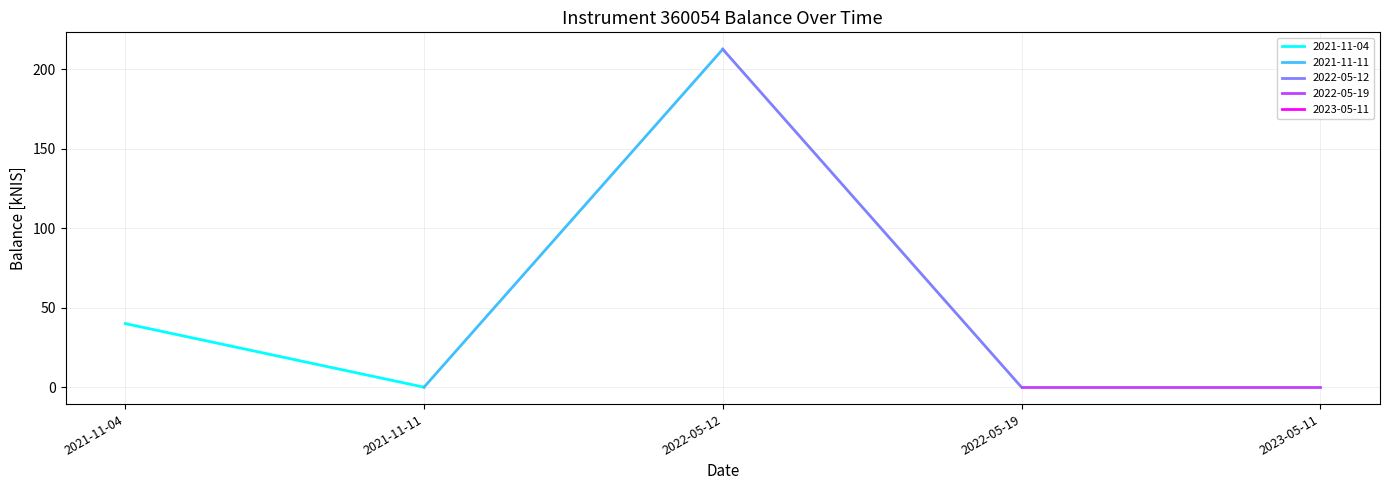

What position from the left is 2023-05-11?

5